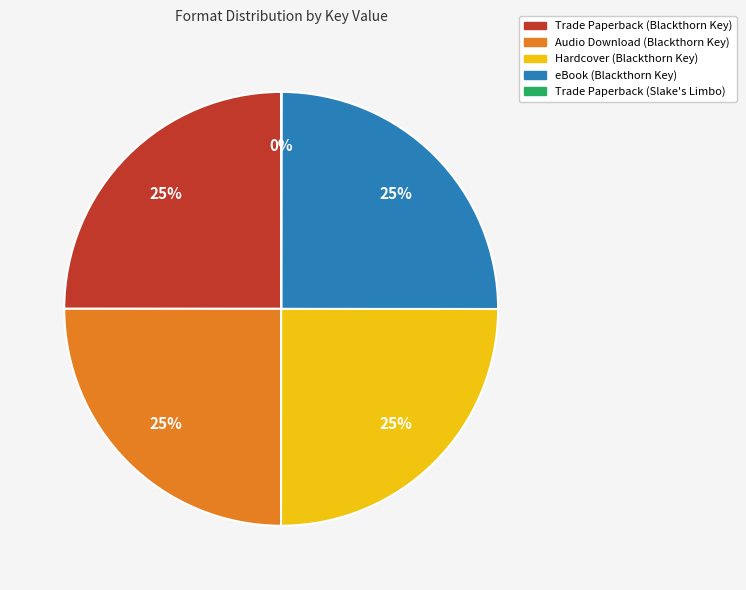

Is there any slice that represents more than half of the pie?

No